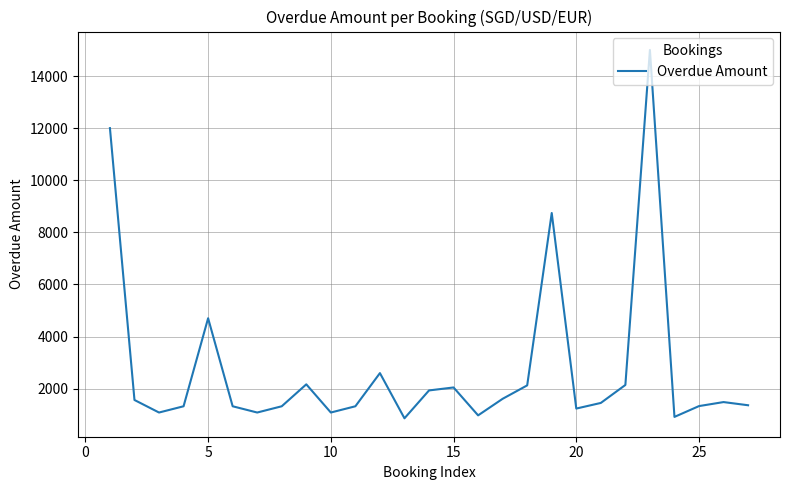

What is the smallest value displayed?

860